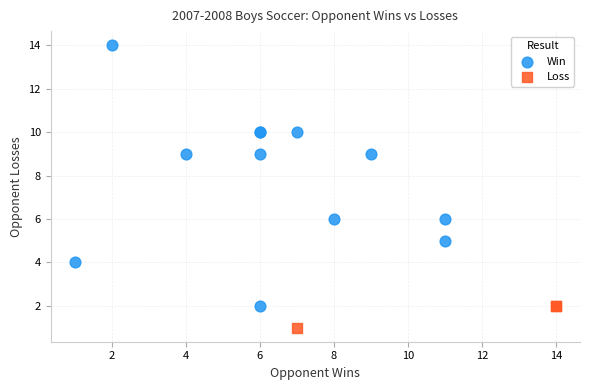

Which series contains the highest Y value?

Win